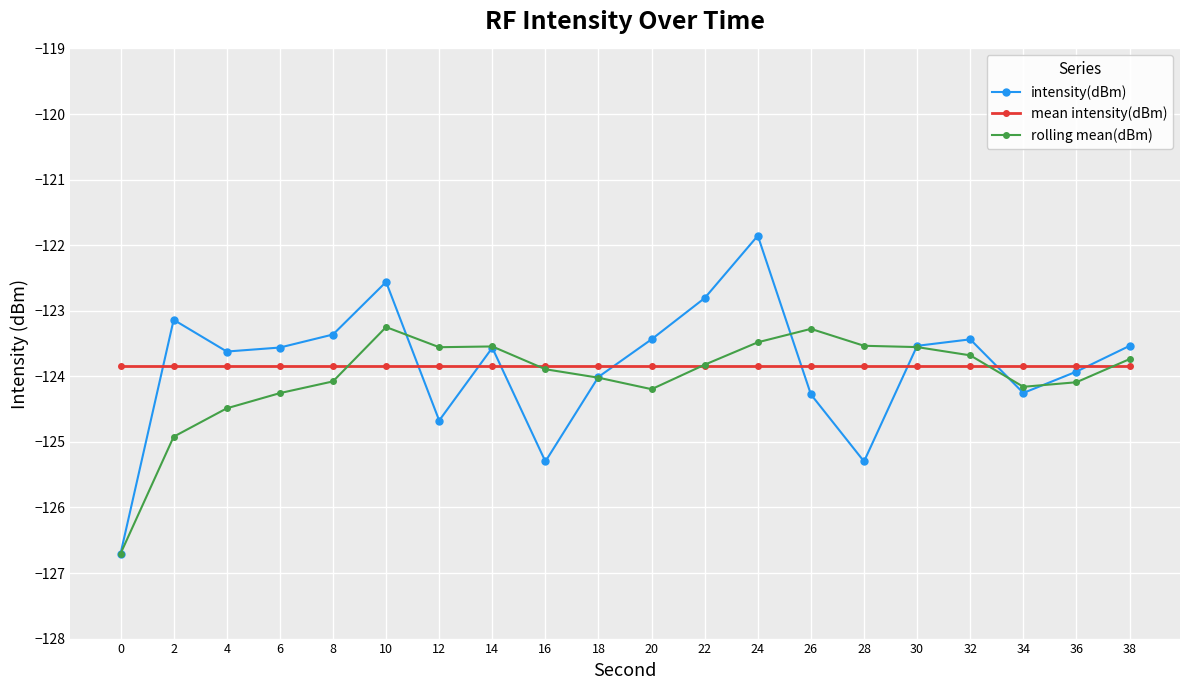

What is the average value of the mean intensity(dBm) series?

-123.8